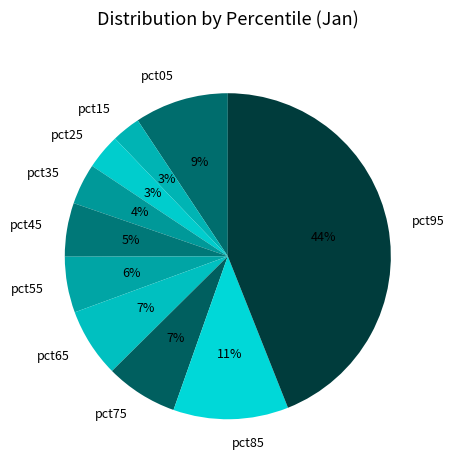

Does pct15 account for over 50% of the chart?

No